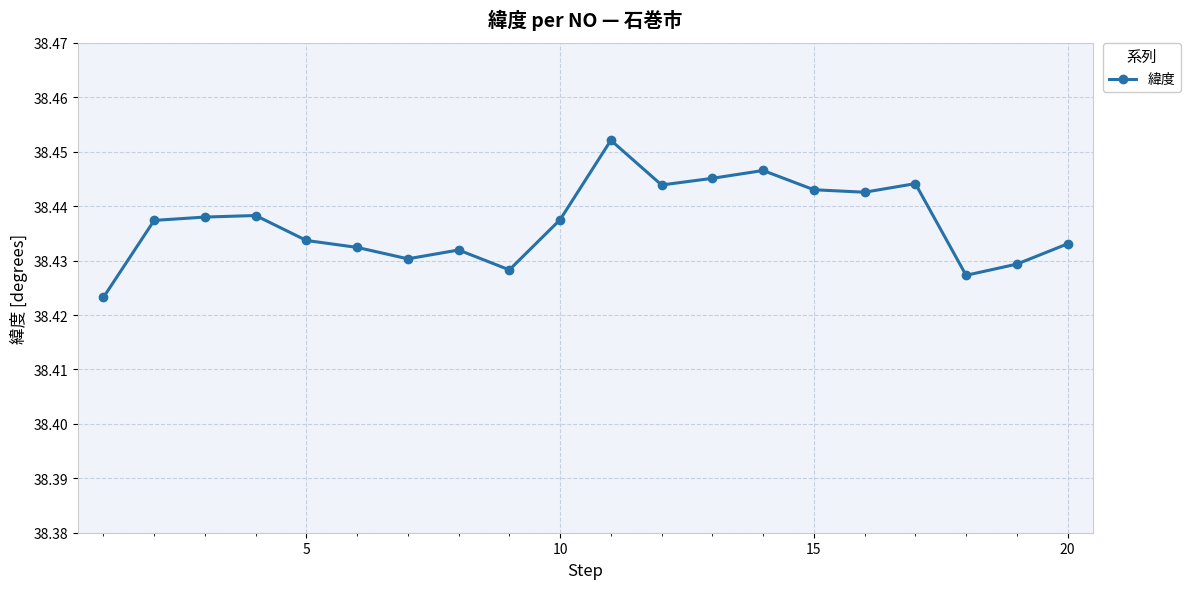

How many lines are shown in the chart?

1